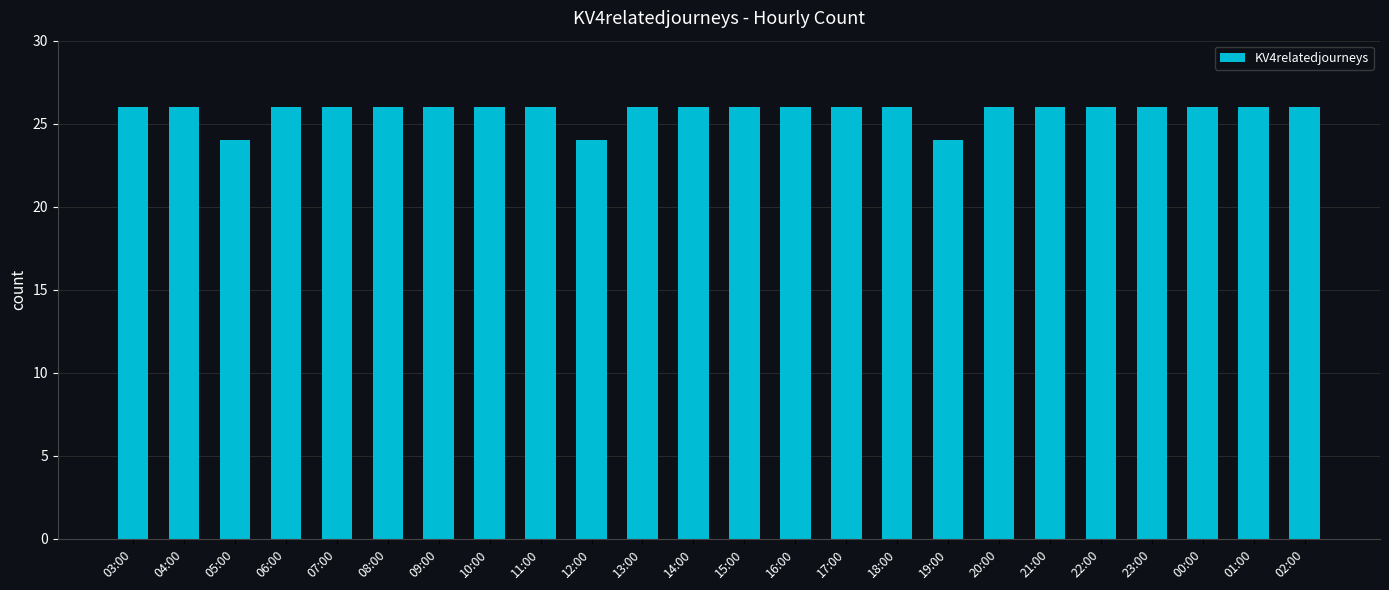

What is the sum of the values at 05:00 and 09:00?

50